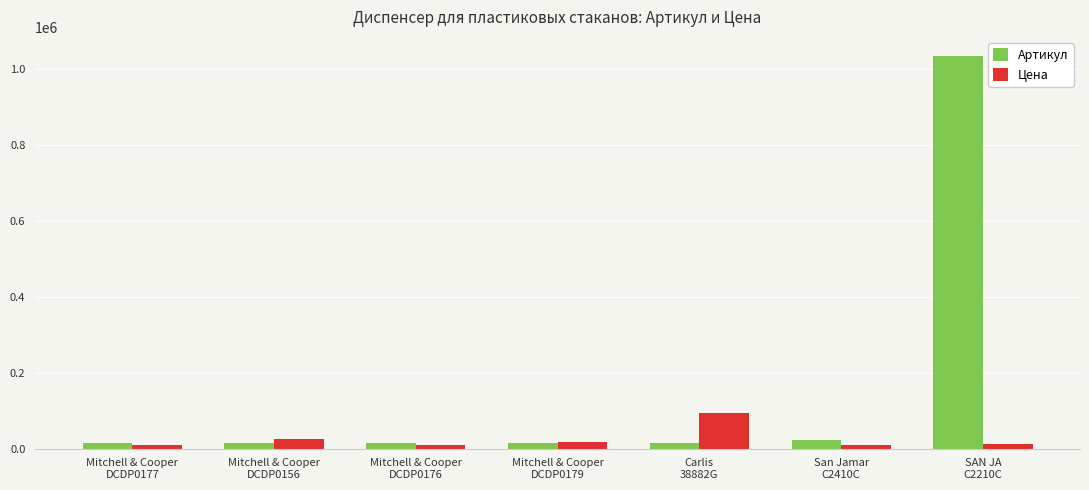

What is the label of the 7th bar from the left?

SAN JA
C2210C